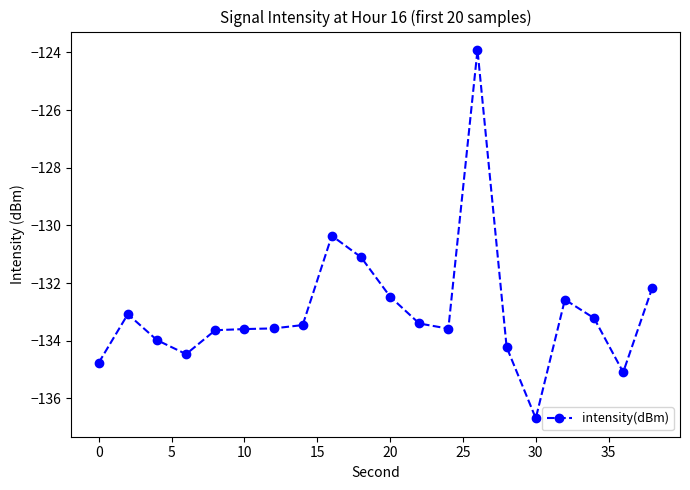

Does the chart display data point markers on the line(s)?

Yes